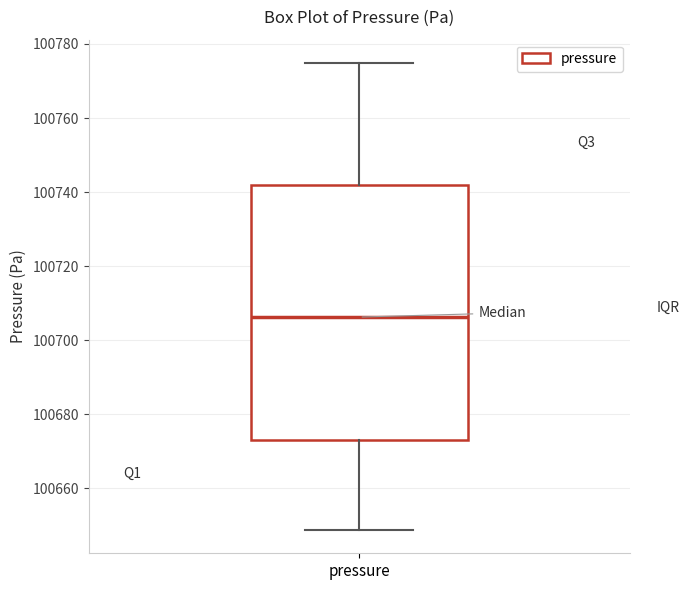

Where does the median line of the box for pressure sit on the y-axis? The values are not printed on the chart, so give them approximately, as read against the axis.

100706